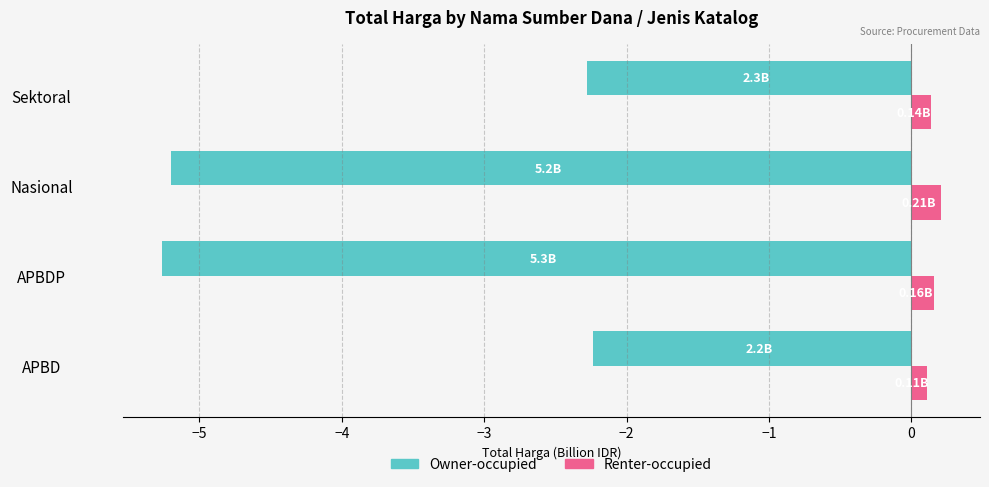

Which series has the largest total across all categories?

Renter-occupied